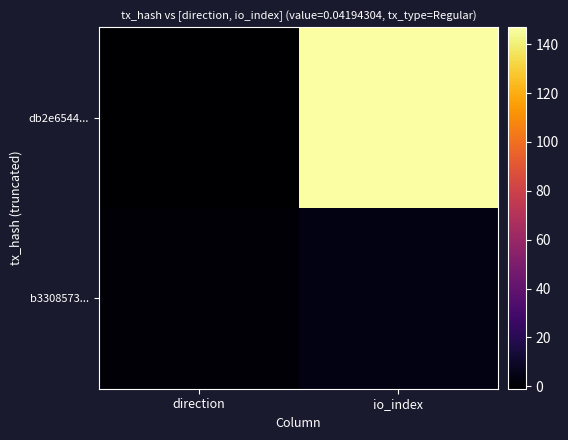

What is the total value across all series at io_index?

151